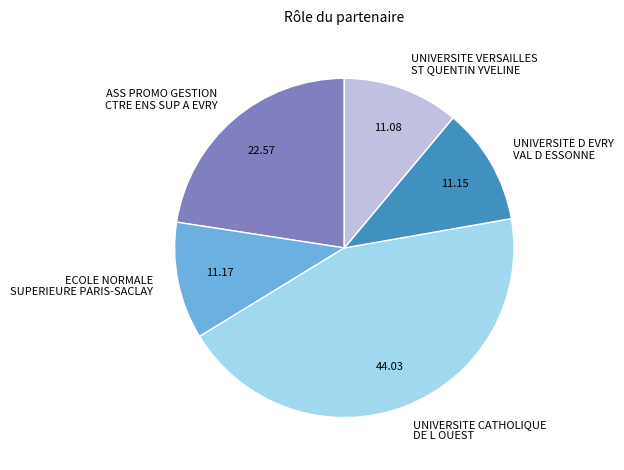

Is there a majority slice in this chart?

No